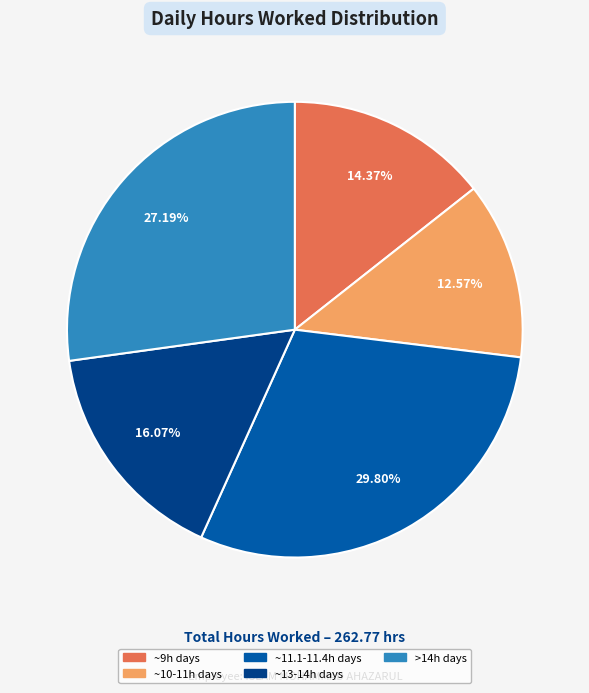

Is there any slice that represents more than half of the pie?

No